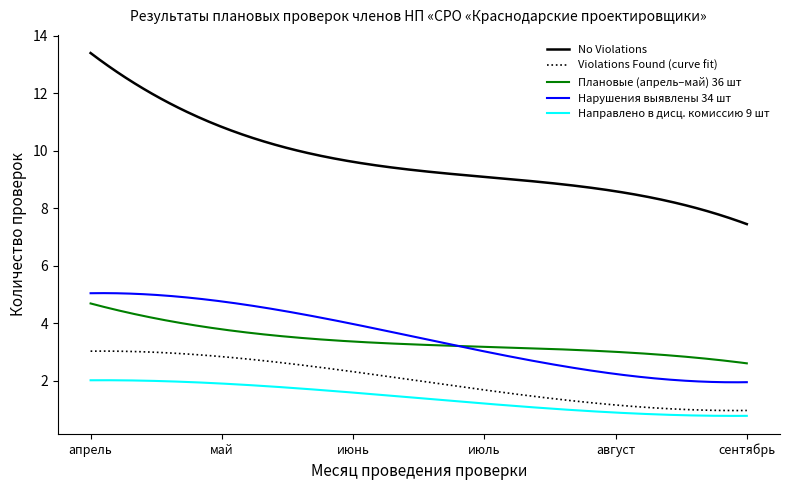

What is the smallest value displayed?

0.8